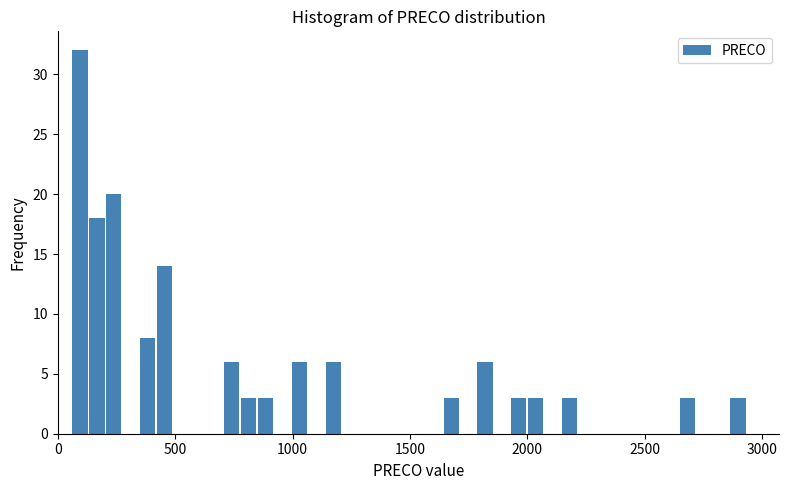

Around what value on the x-axis is the tallest bar? Give the approximate position of its centre, as read against the axis.

100